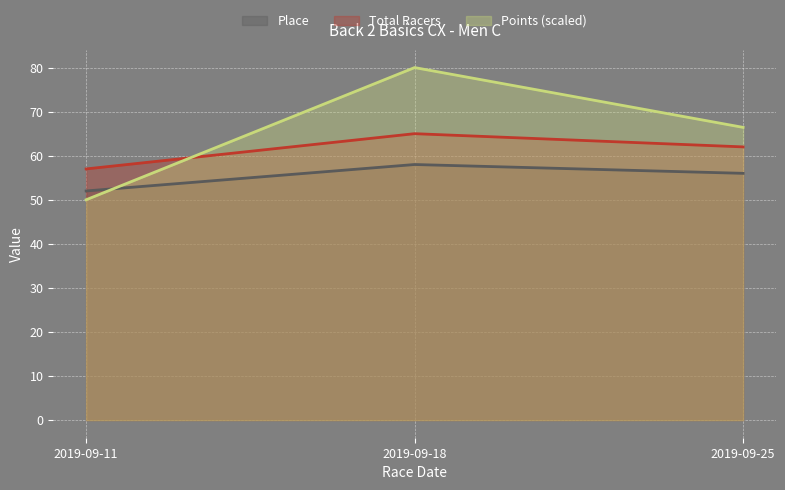

True or false: Points has a value of 95.2 at 2019-09-25.

False